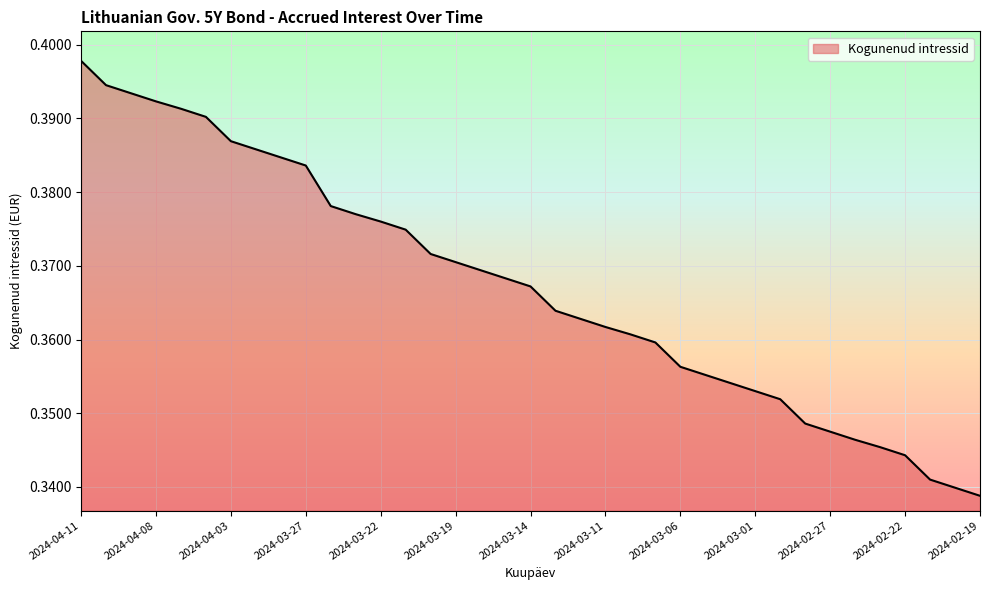

Is this an area chart (filled region under the line)?

Yes